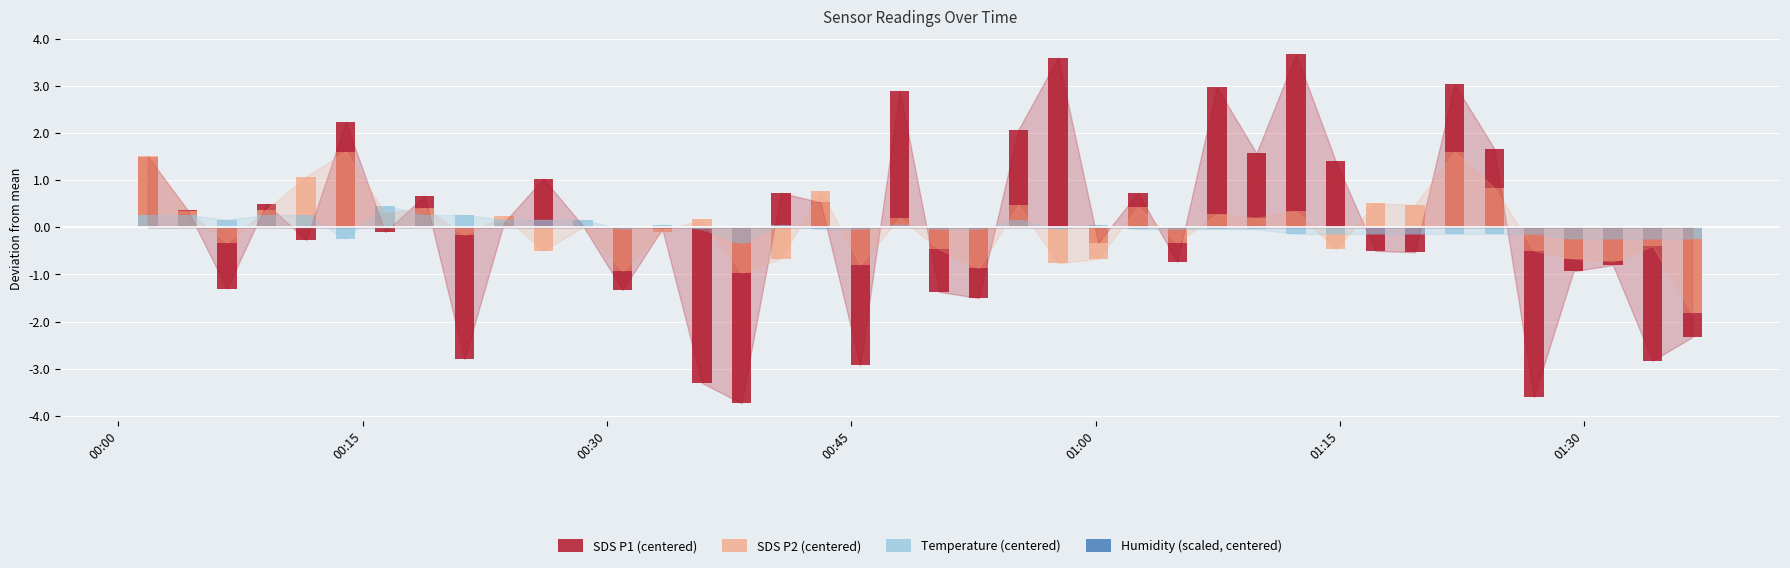

Which series has the largest total across all categories?

SDS P1 (centered)